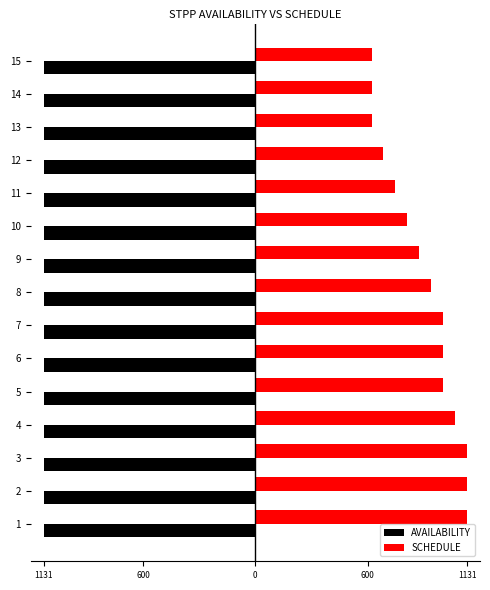

What is the sum of all SCHEDULE values?

13369.0